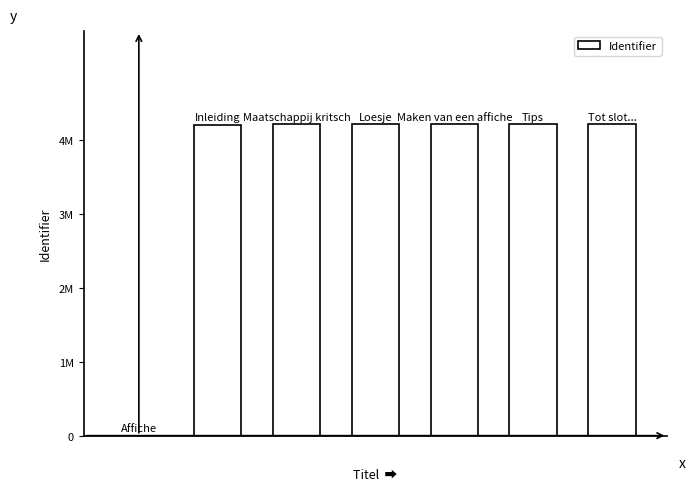

Reading right to left, what are all the values shown in this chart?

4214915	4214907	4214901	4214893	4214866	4214692	0